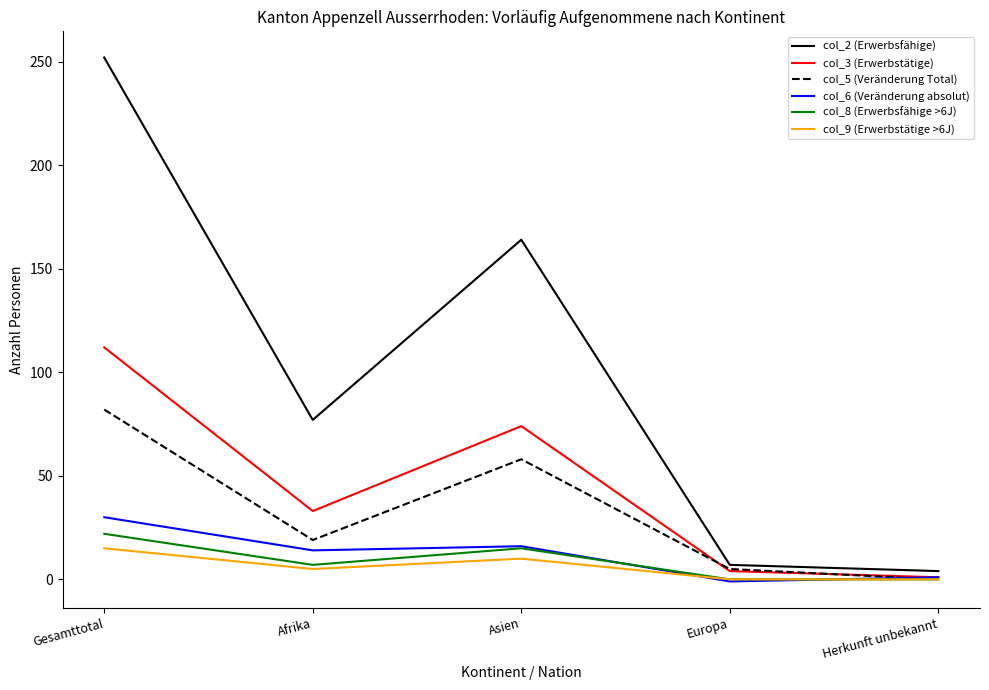

Reading left to right, what are all the values shown in this chart?

col_2 (Erwerbsfähige): 252	77	164	7	4
col_3 (Erwerbstätige): 112	33	74	4	1
col_5 (Veränderung Total): 82	19	58	5	0
col_6 (Veränderung absolut): 30	14	16	-1	1
col_8 (Erwerbsfähige >6J): 22	7	15	0	0
col_9 (Erwerbstätige >6J): 15	5	10	0	0